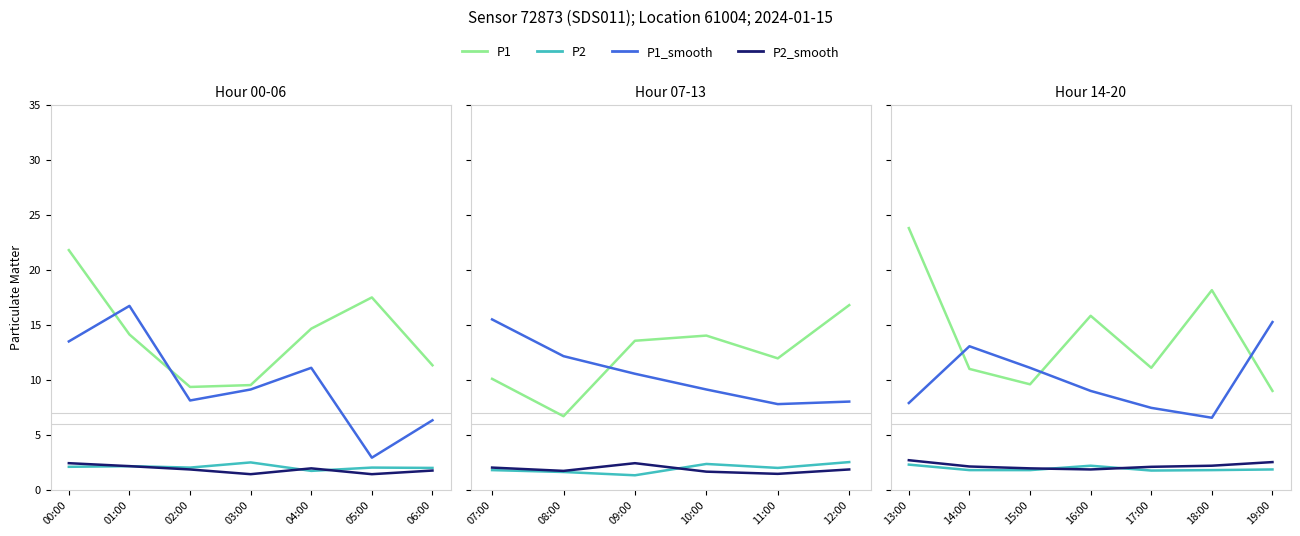

True or false: P2_smooth has a value of 1.1 at 13:00.

False